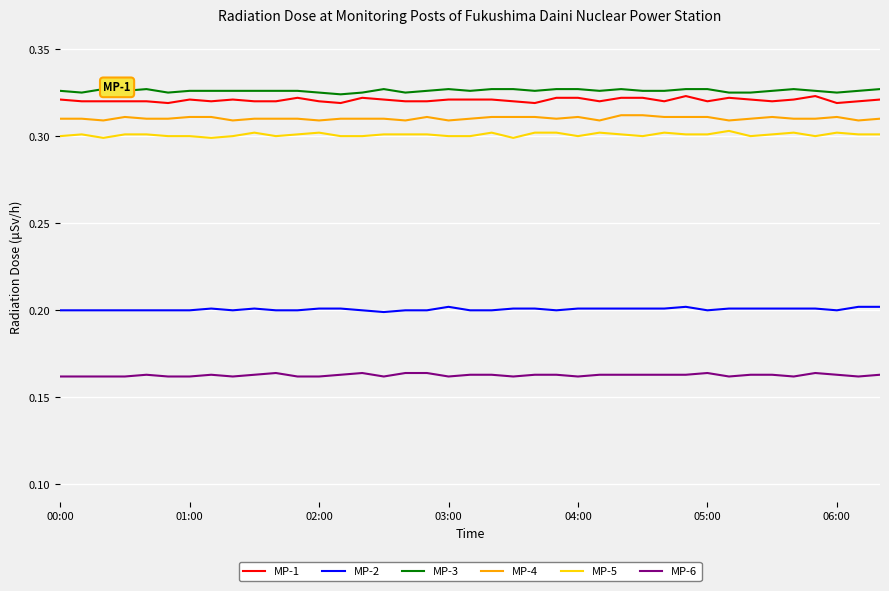

Rank the series by their maximum value, from highest to lowest.

MP-3, MP-1, MP-4, MP-5, MP-2, MP-6